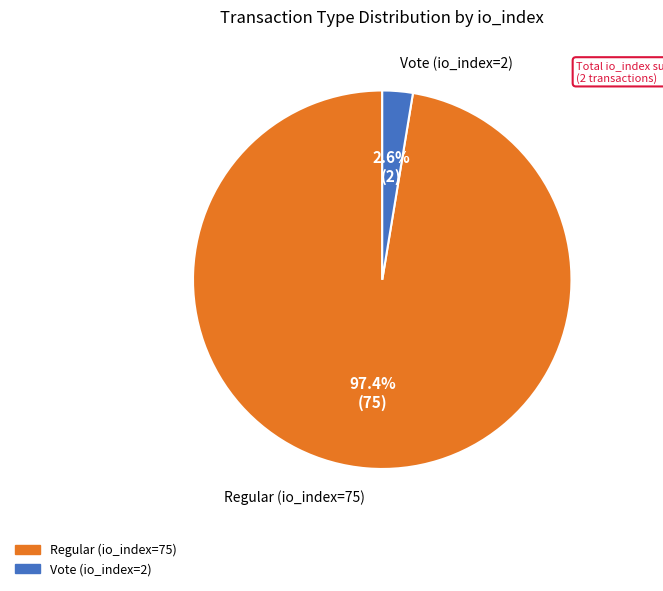

The Vote (io_index=2) slice represents 3% of the pie. True or false?

True